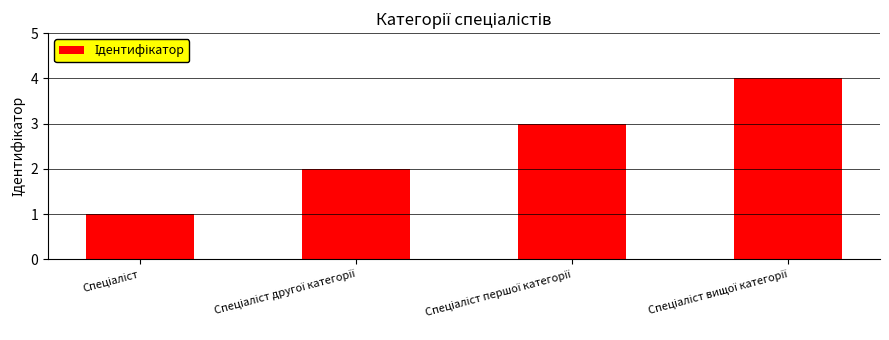

What is the difference between the maximum and minimum values?

3